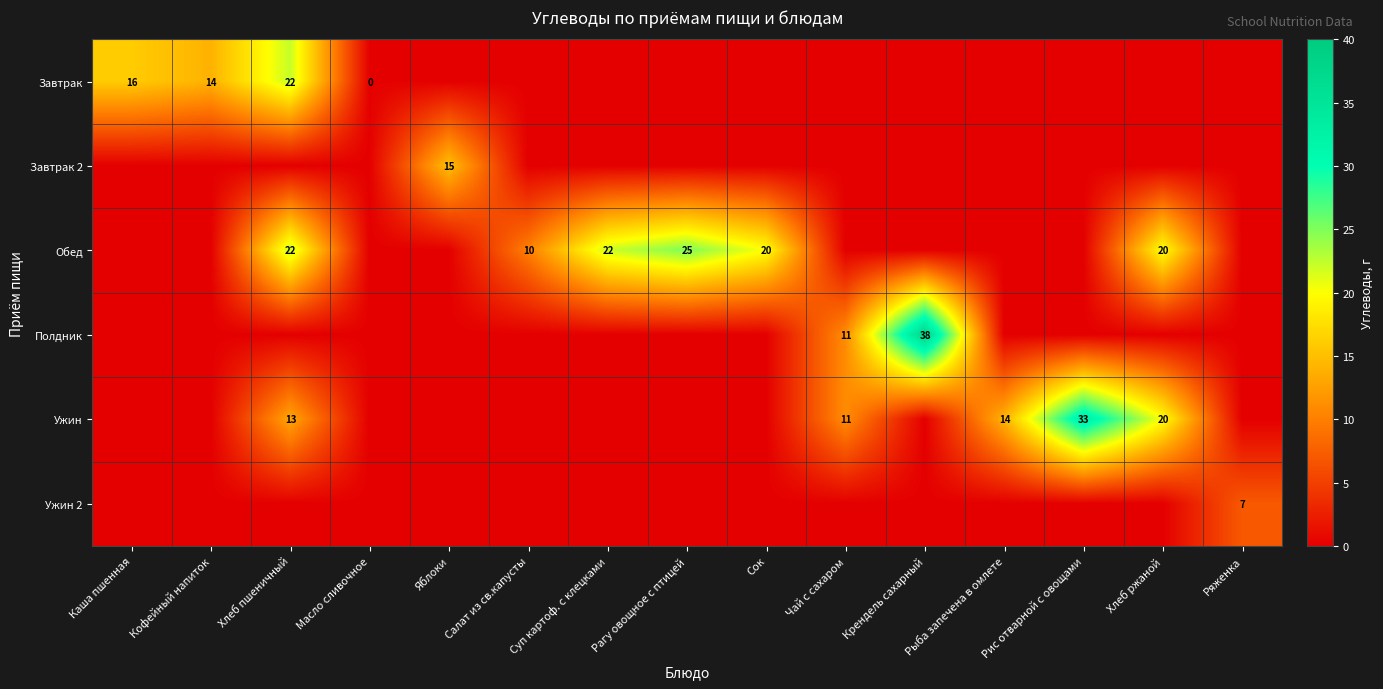

At which label is Ужин 2 closest to 3?

Каша пшенная